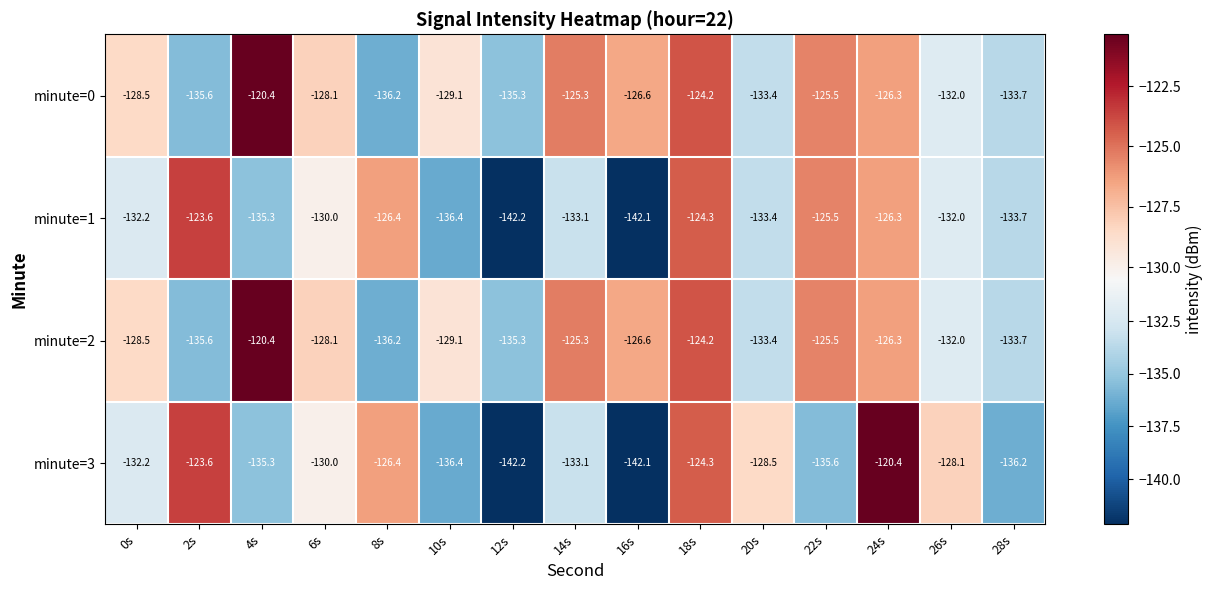

Is it true that minute=1 equals -45.4 at 20s?

False